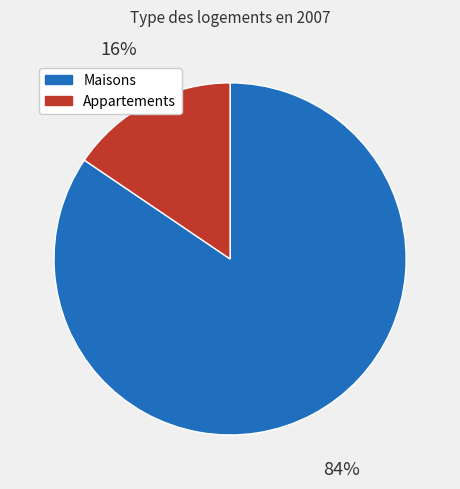

To the nearest percent, what percentage of the pie is Maisons?

84%